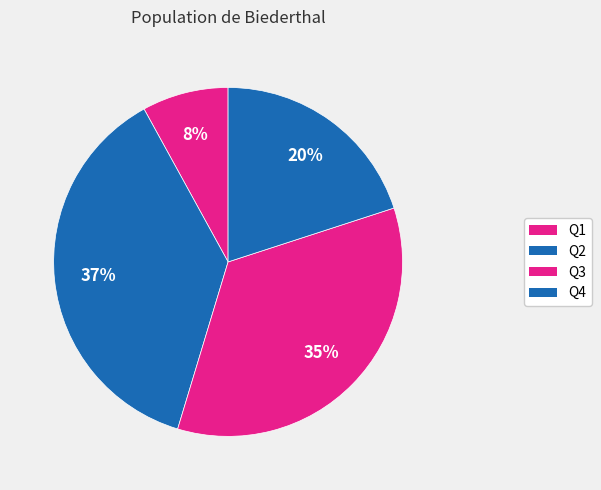

How many slices are in this pie chart?

4